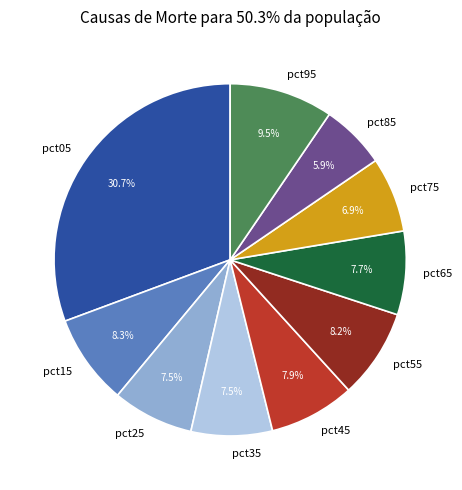

Which slice is the smallest?

pct85